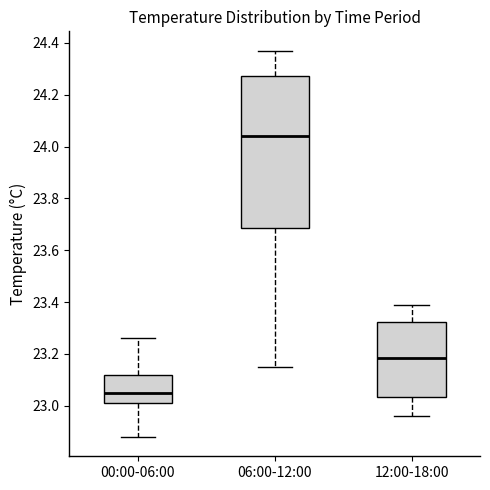

Reading left to right, transcribe this box plot: for each box, give where its median line is, the range the box spans, and where its two whiskers end, as read against the y-axis. The values are not printed on the chart, so give them approximately, as read against the axis.

00:00-06:00: median 23.06, box 23.02 to 23.12, whiskers 22.88 to 23.26
06:00-12:00: median 24.04, box 23.68 to 24.28, whiskers 23.16 to 24.38
12:00-18:00: median 23.18, box 23.04 to 23.32, whiskers 22.96 to 23.40